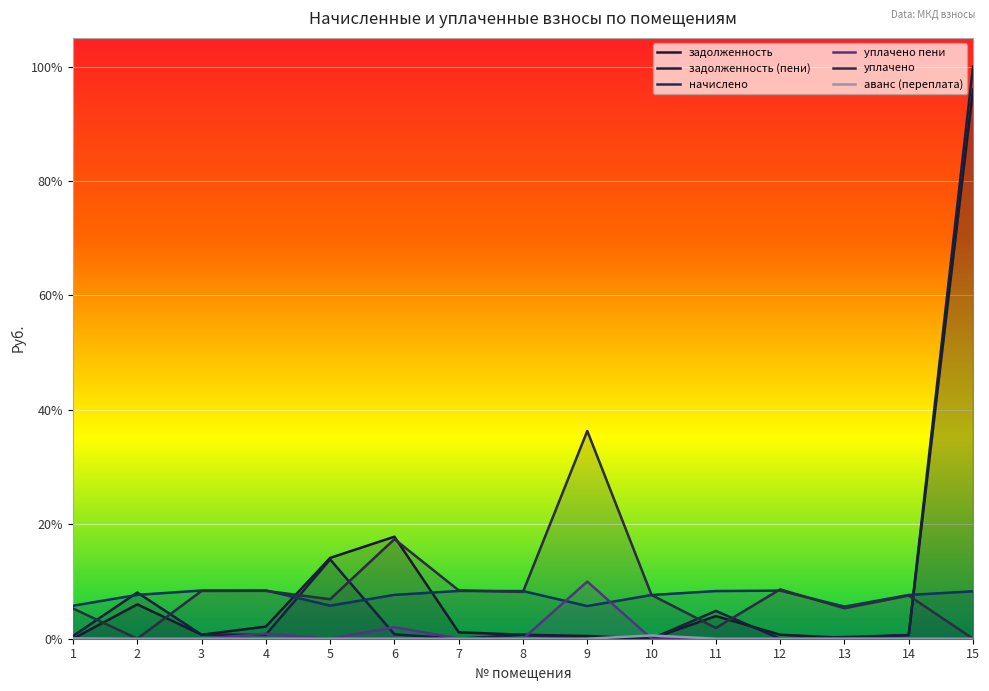

How many intersections are there between уплачено and задолженность (пени)?

7